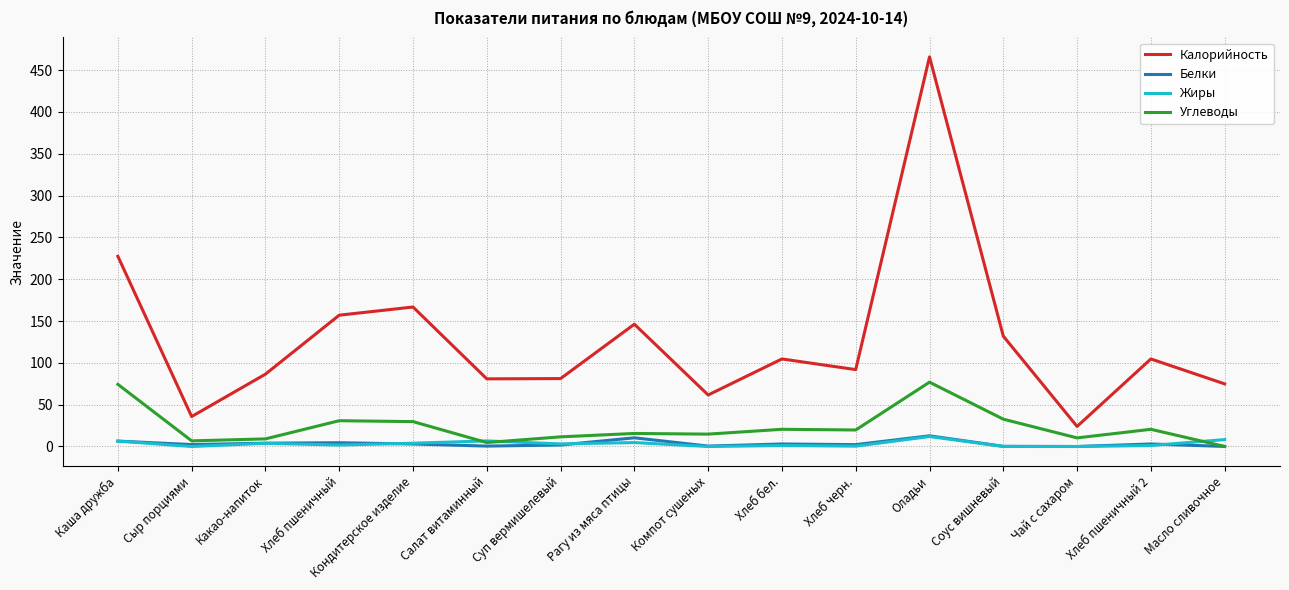

Is it true that Белки equals 4.5 at Хлеб пшеничный?

True